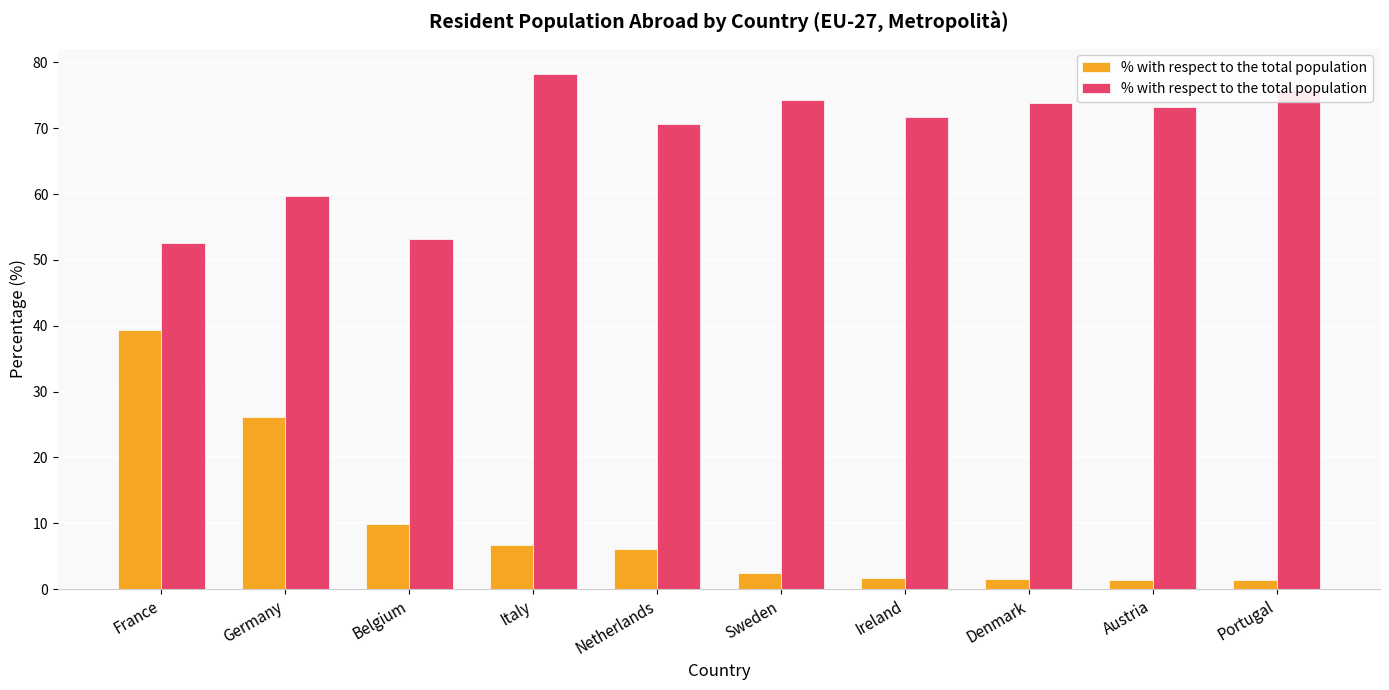

What is the difference between the highest and lowest values at Sweden?

72.0